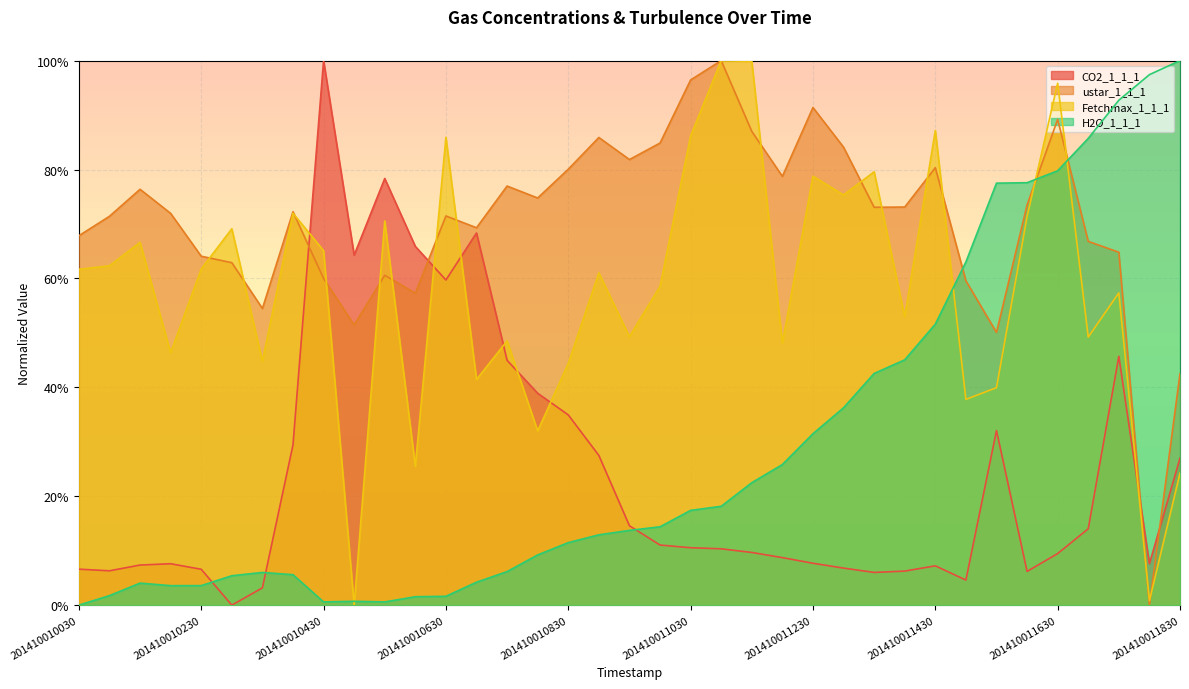

Does the chart display data point markers on the line(s)?

No